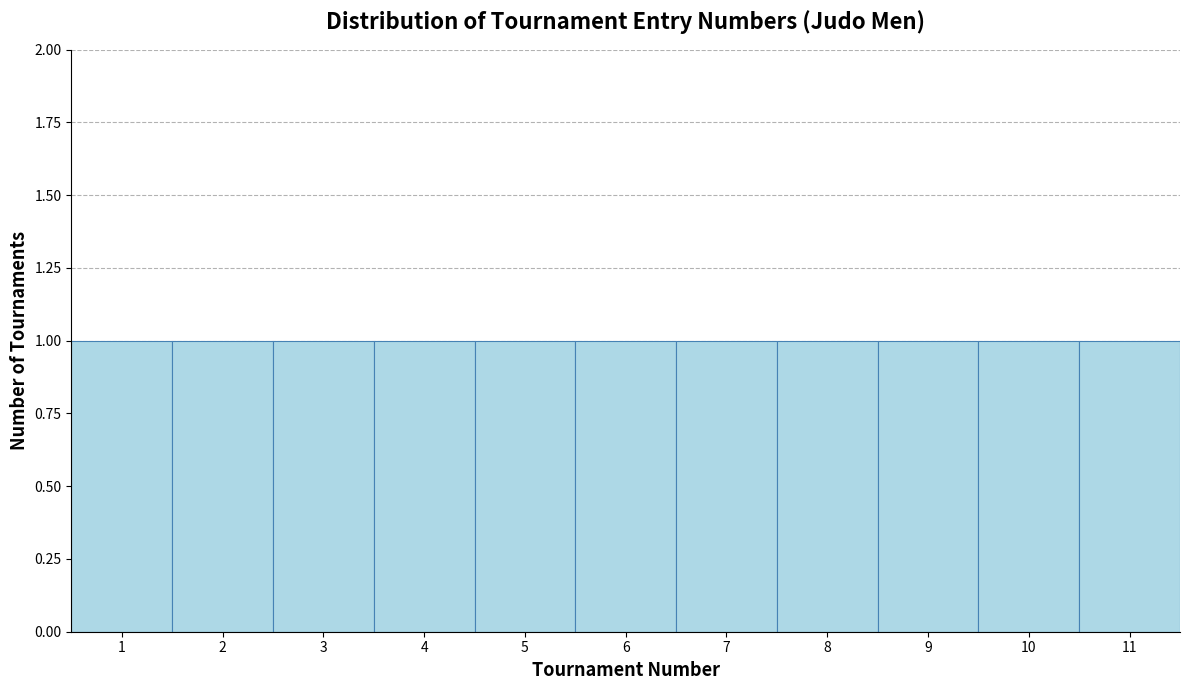

Reading left to right, transcribe this chart: for each bar, give the range it covers on the x-axis and its height. The values are not printed on the chart, so give them approximately, as read against the axis.

0.5 to 1.5: 1
1.5 to 2.5: 1
2.5 to 3.5: 1
3.5 to 4.5: 1
4.5 to 5.5: 1
5.5 to 6.5: 1
6.5 to 7.5: 1
7.5 to 8.5: 1
8.5 to 9.5: 1
9.5 to 10.5: 1
10.5 to 11.5: 1